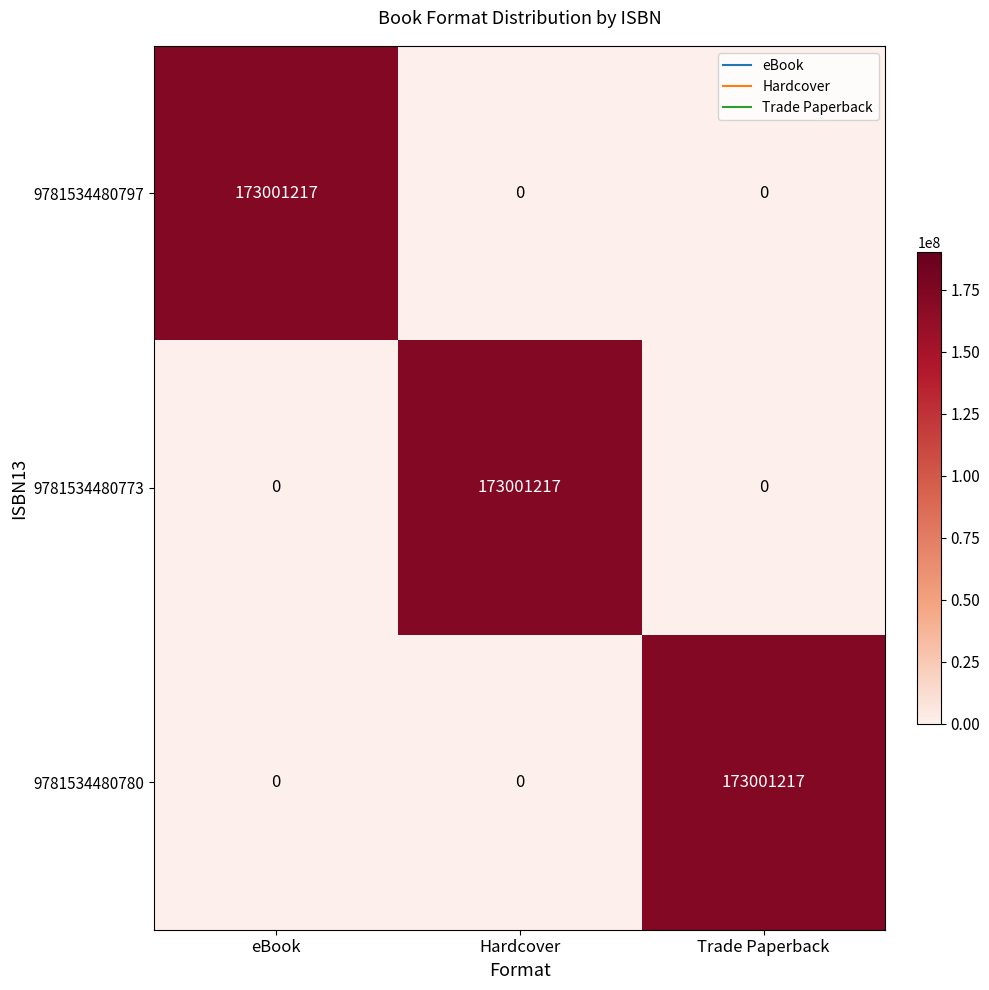

The 9781534480797 series shows 54890736 at Trade Paperback. True or false?

False